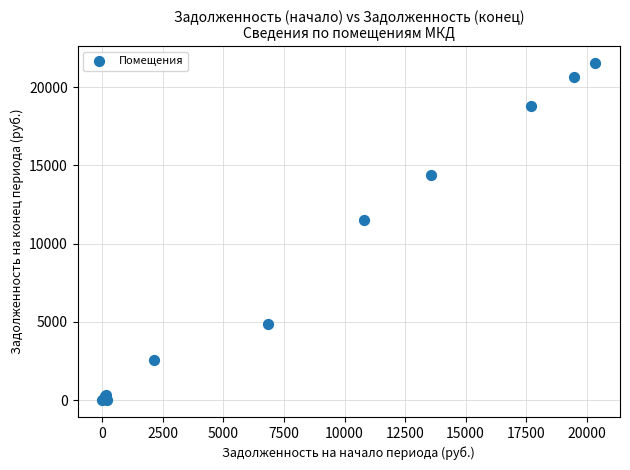

What Y value in the scatter plot is closest to 10764?

11519.7